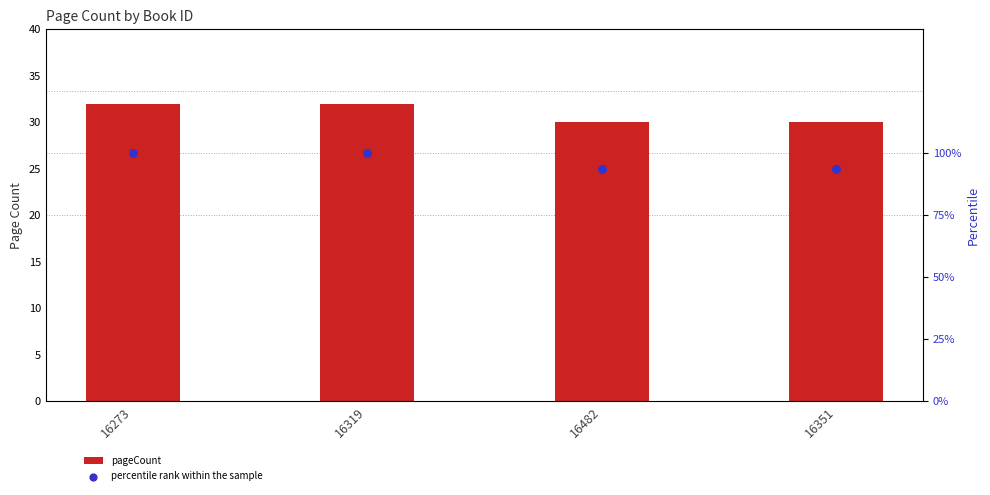

Which series reaches the minimum Y coordinate?

pageCount